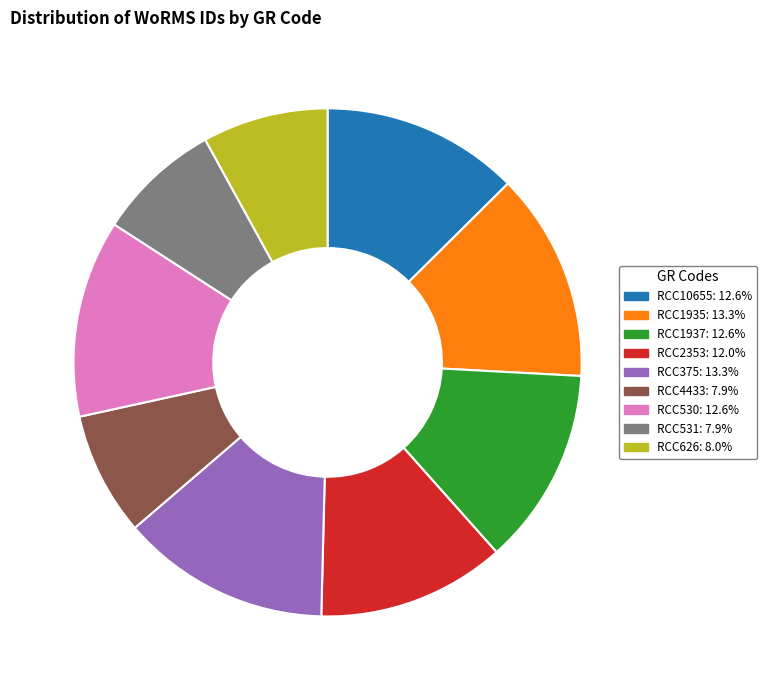

Does any single category account for the majority?

No